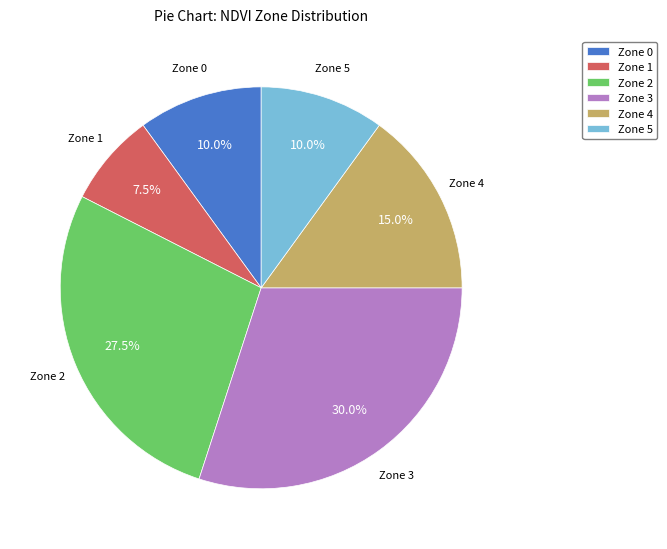

Between Zone 0 and Zone 1, which is larger?

Zone 0